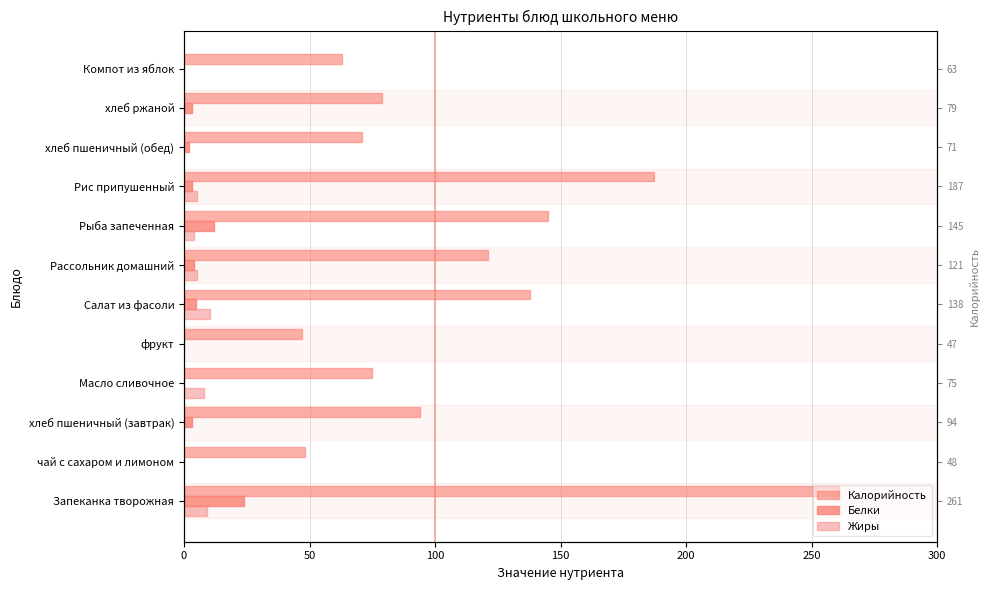

True or false: Белки has a value of 0.0 at Компот из яблок.

True